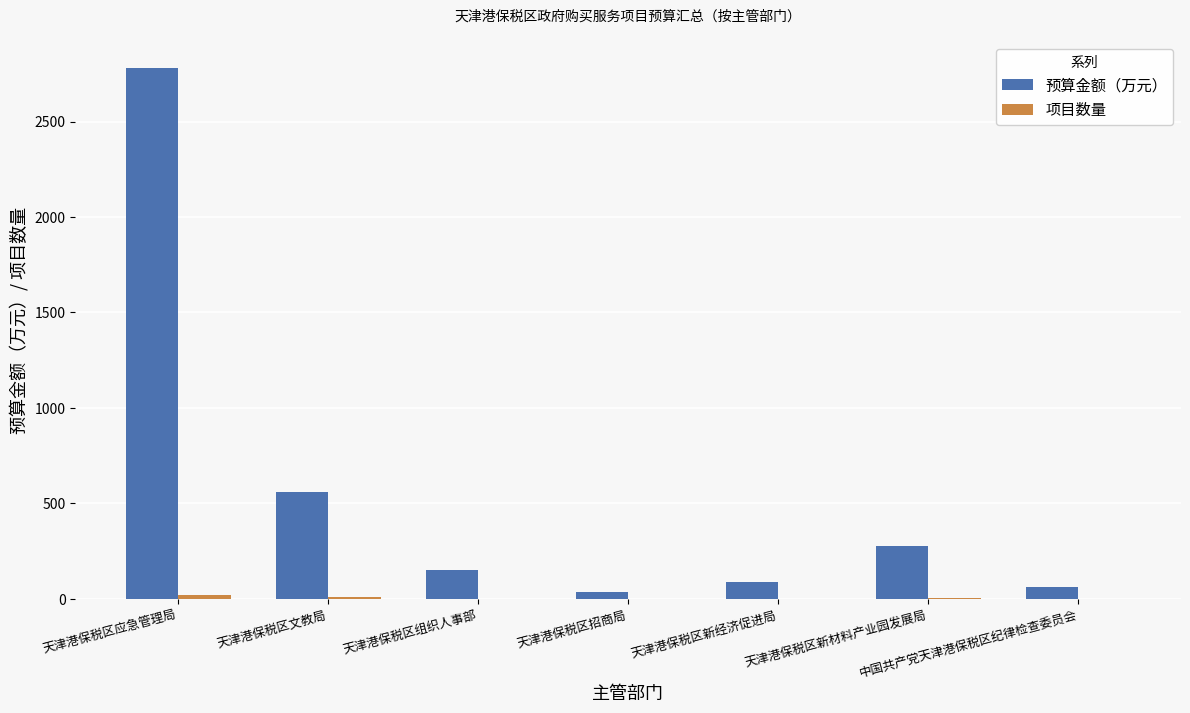

At which label is 预算金额（万元） closest to 1408?

天津港保税区文教局